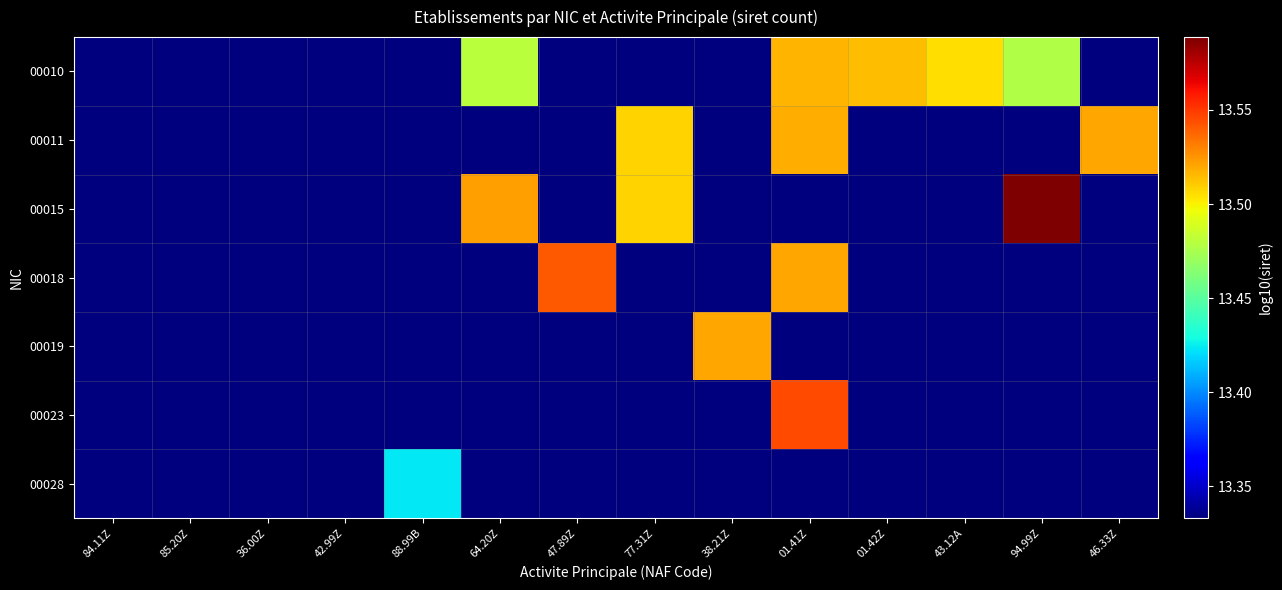

Count the number of categories in the chart.

14